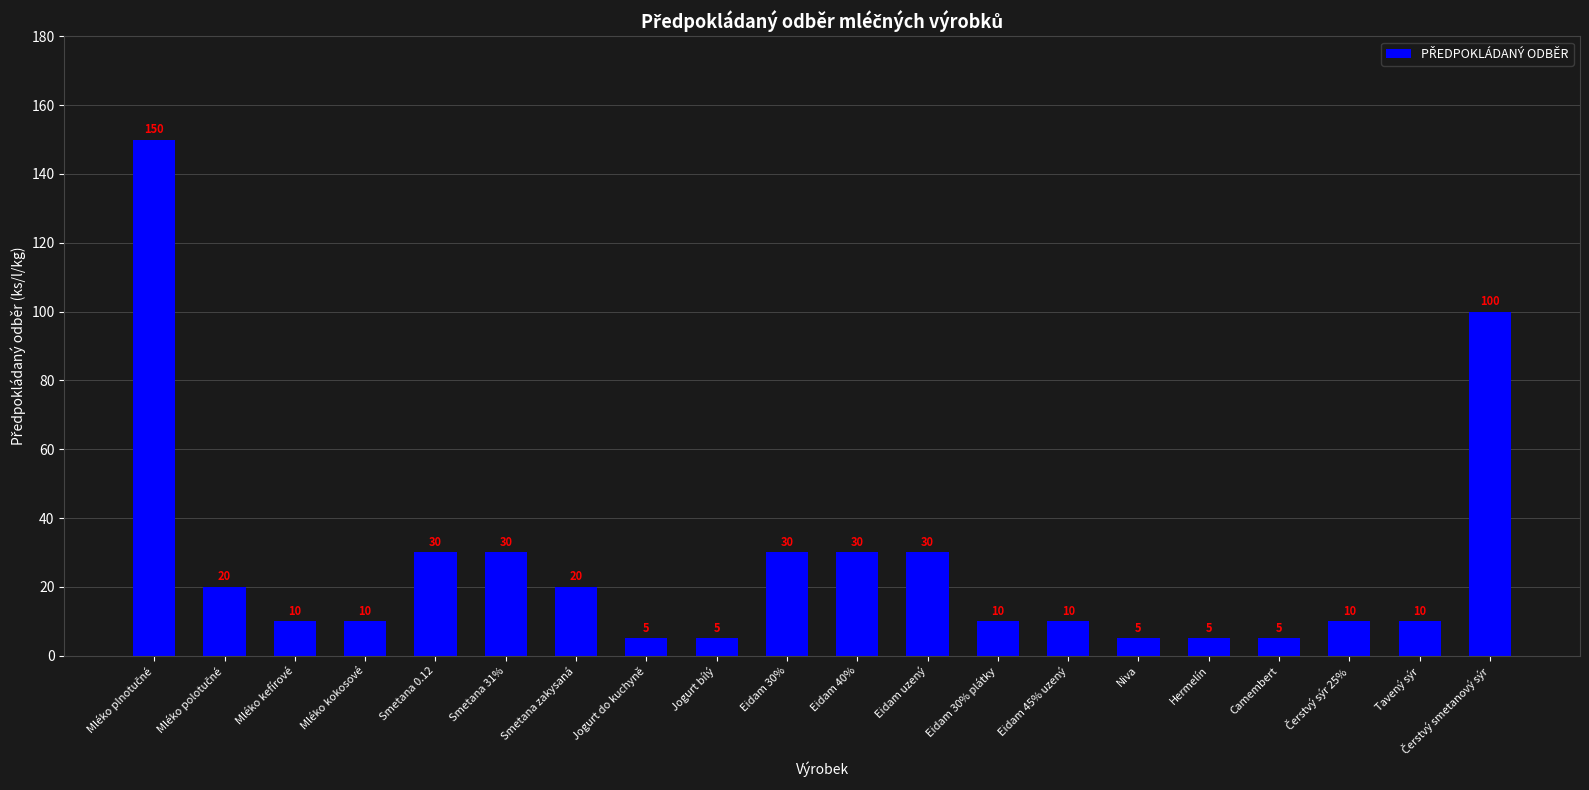

The chart shows a value of 10 at Tavený sýr. True or false?

True